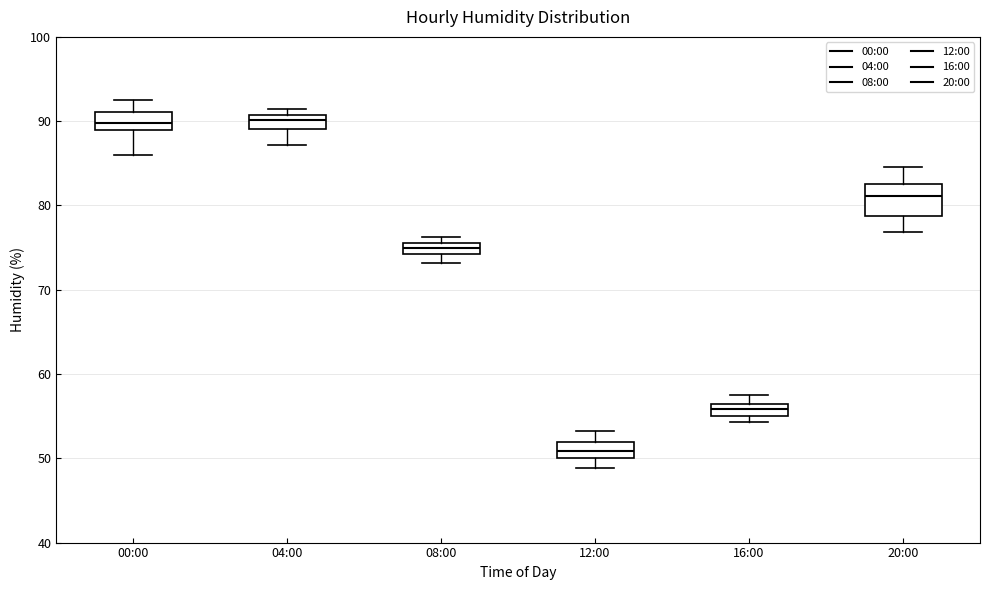

Where does the median line of the box for 16:00 sit on the y-axis? The values are not printed on the chart, so give them approximately, as read against the axis.

56